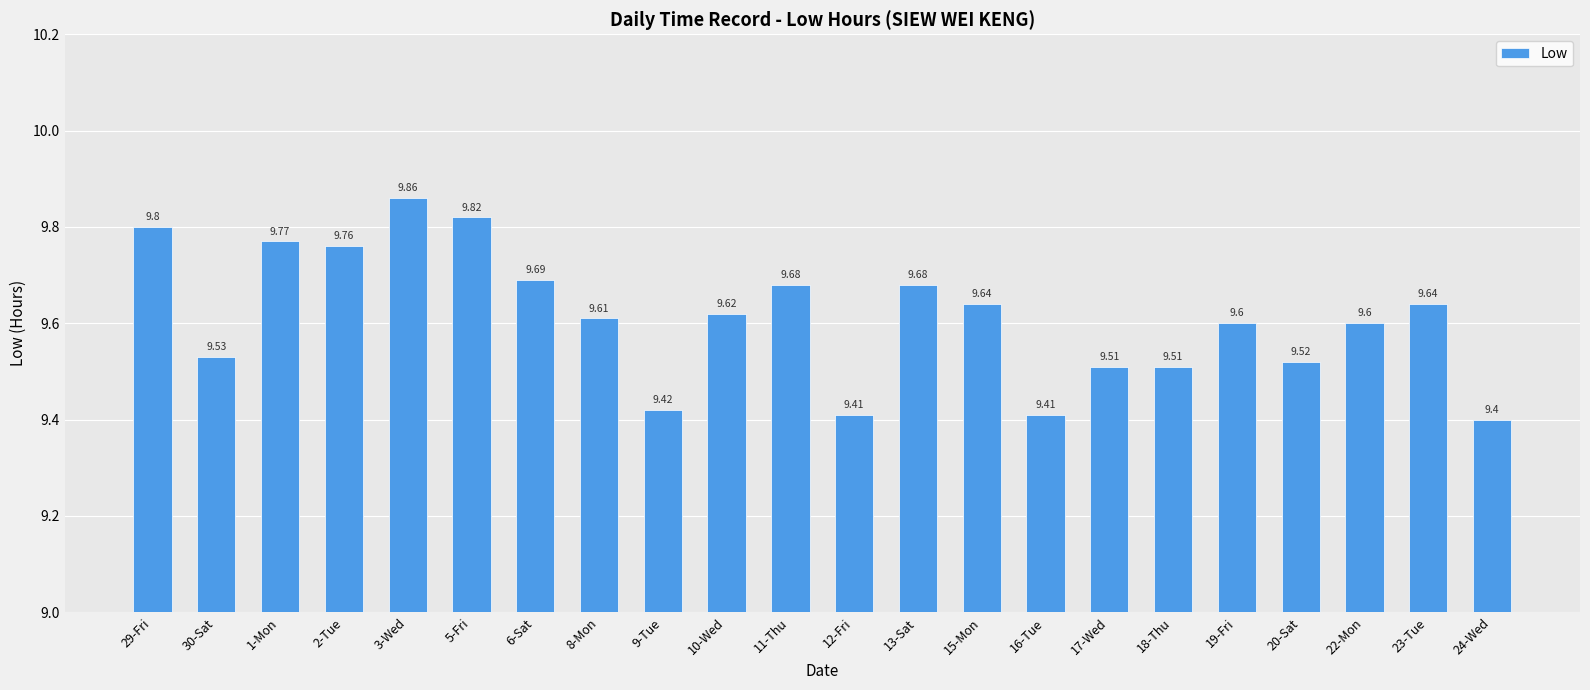

Does the chart contain any negative values?

No